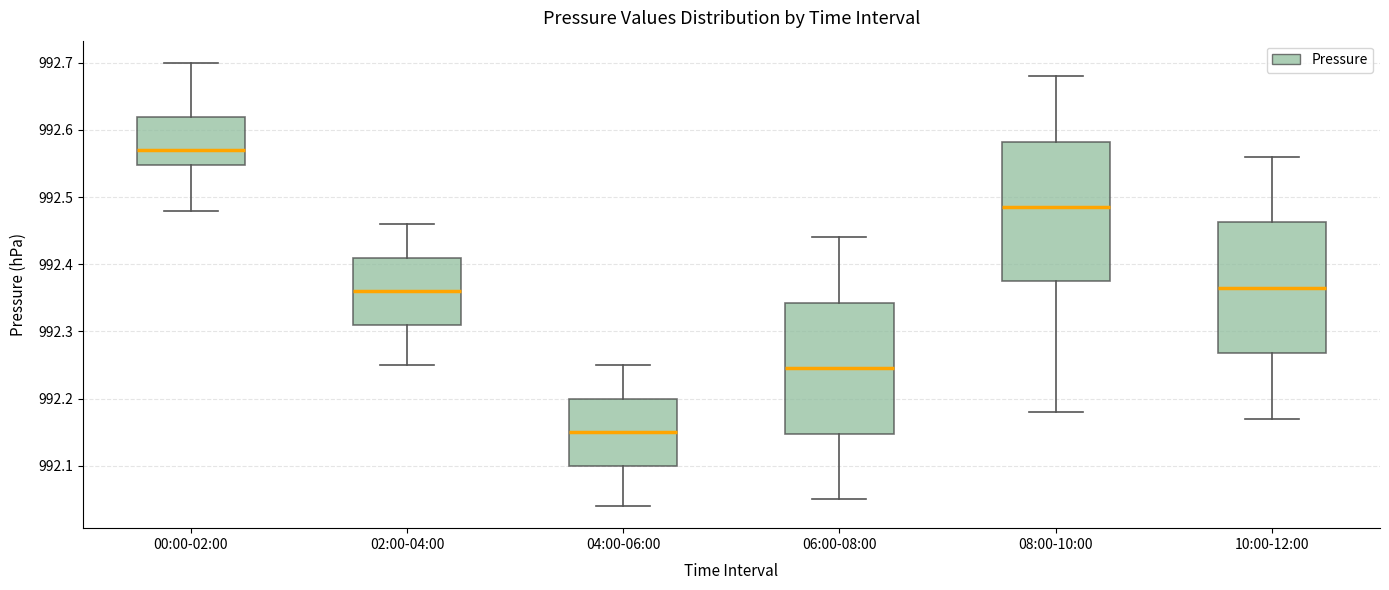

Which box has the lowest median line?

04:00-06:00